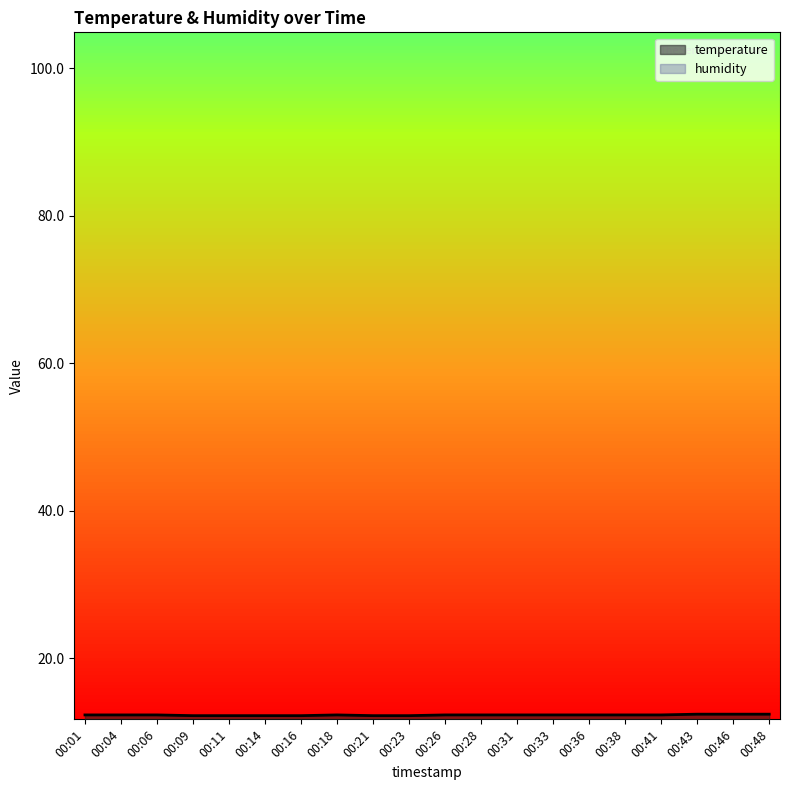

Is it true that the value at 00:38 is 22.0?

False